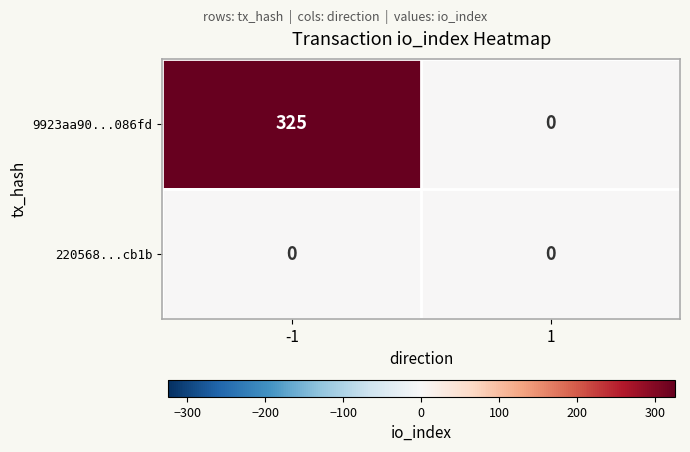

How many series are shown in this chart?

2